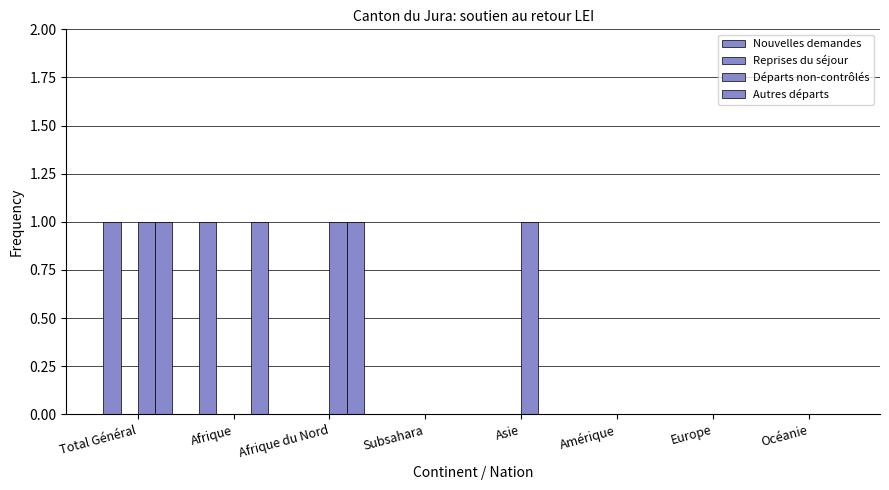

Are the bars grouped side by side (vs. stacked)?

Yes